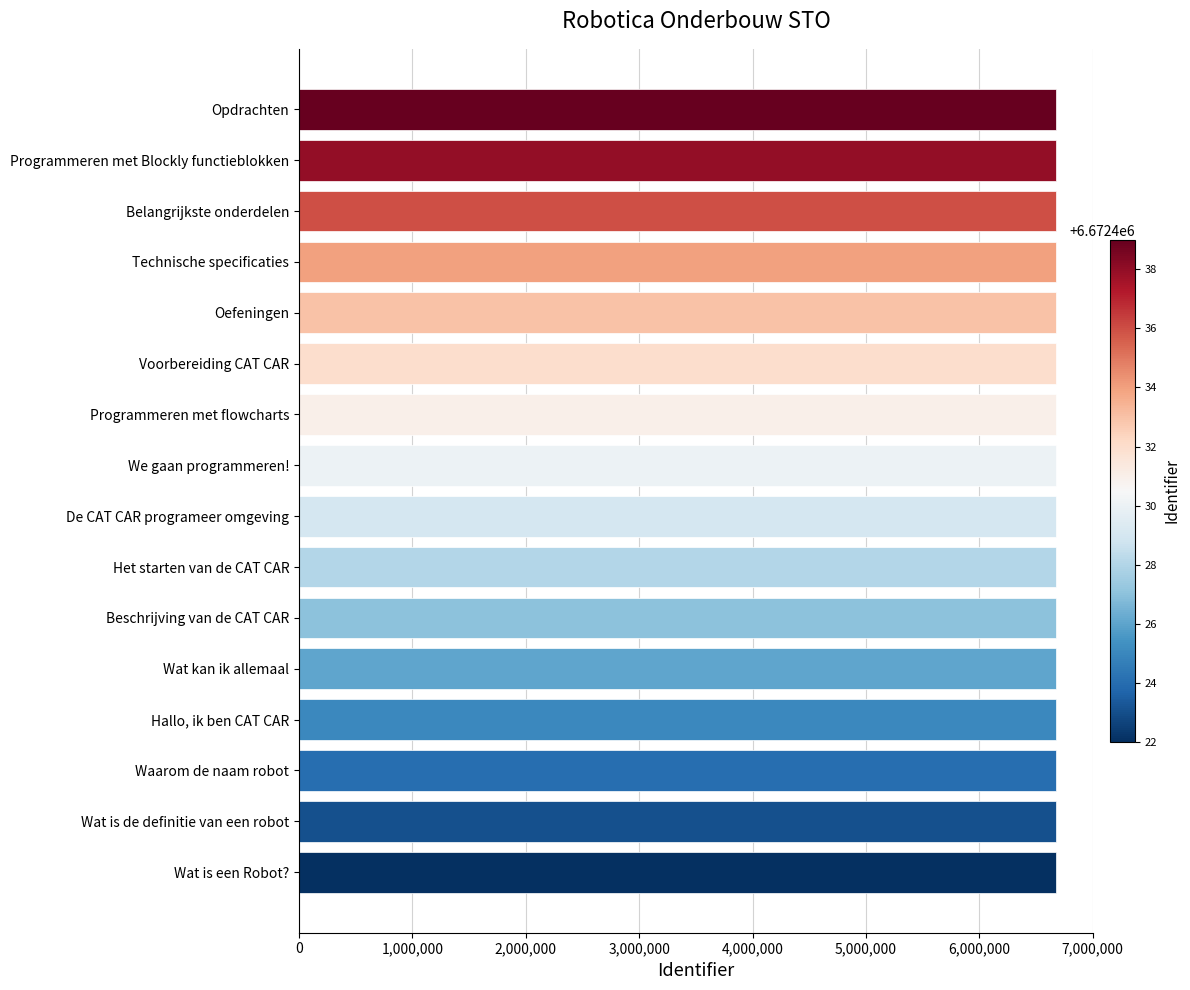

List the labels in order of value, largest first.

Opdrachten, Programmeren met Blockly functieblokken, Belangrijkste onderdelen, Technische specificaties, Oefeningen, Voorbereiding CAT CAR, Programmeren met flowcharts, We gaan programmeren!, De CAT CAR programeer omgeving, Het starten van de CAT CAR, Beschrijving van de CAT CAR, Wat kan ik allemaal, Hallo, ik ben CAT CAR, Waarom de naam robot, Wat is de definitie van een robot, Wat is een Robot?